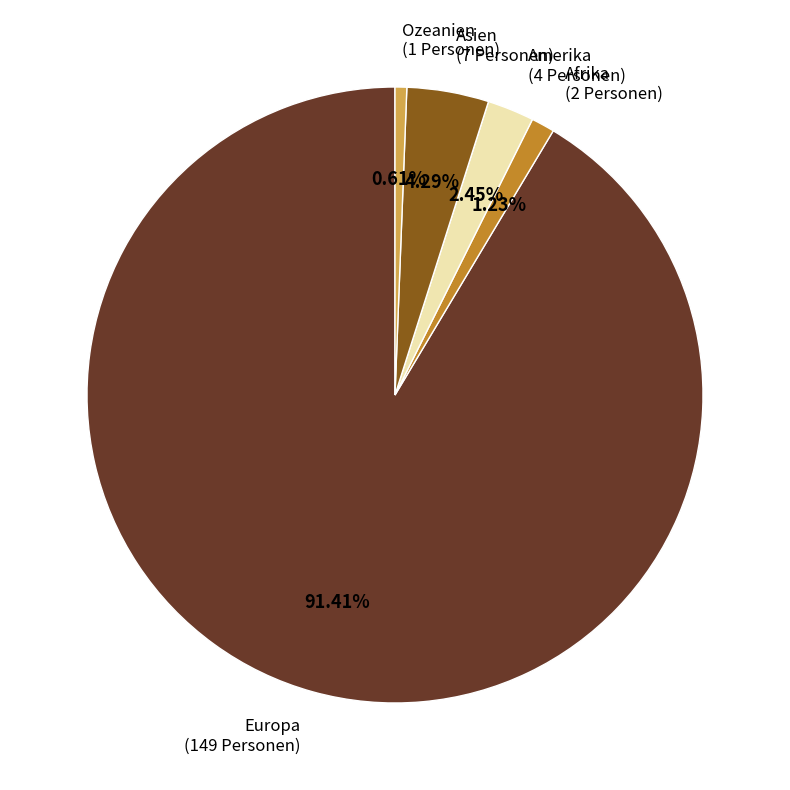

To the nearest percent, what portion does Asien represent?

4%